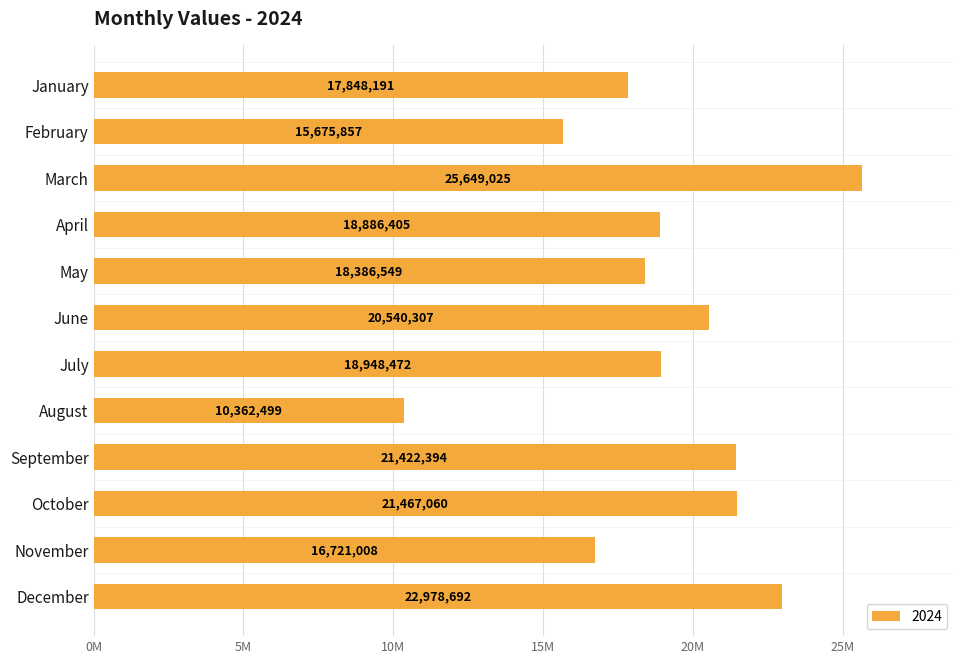

True or false: the data shows 8415309 at May.

False